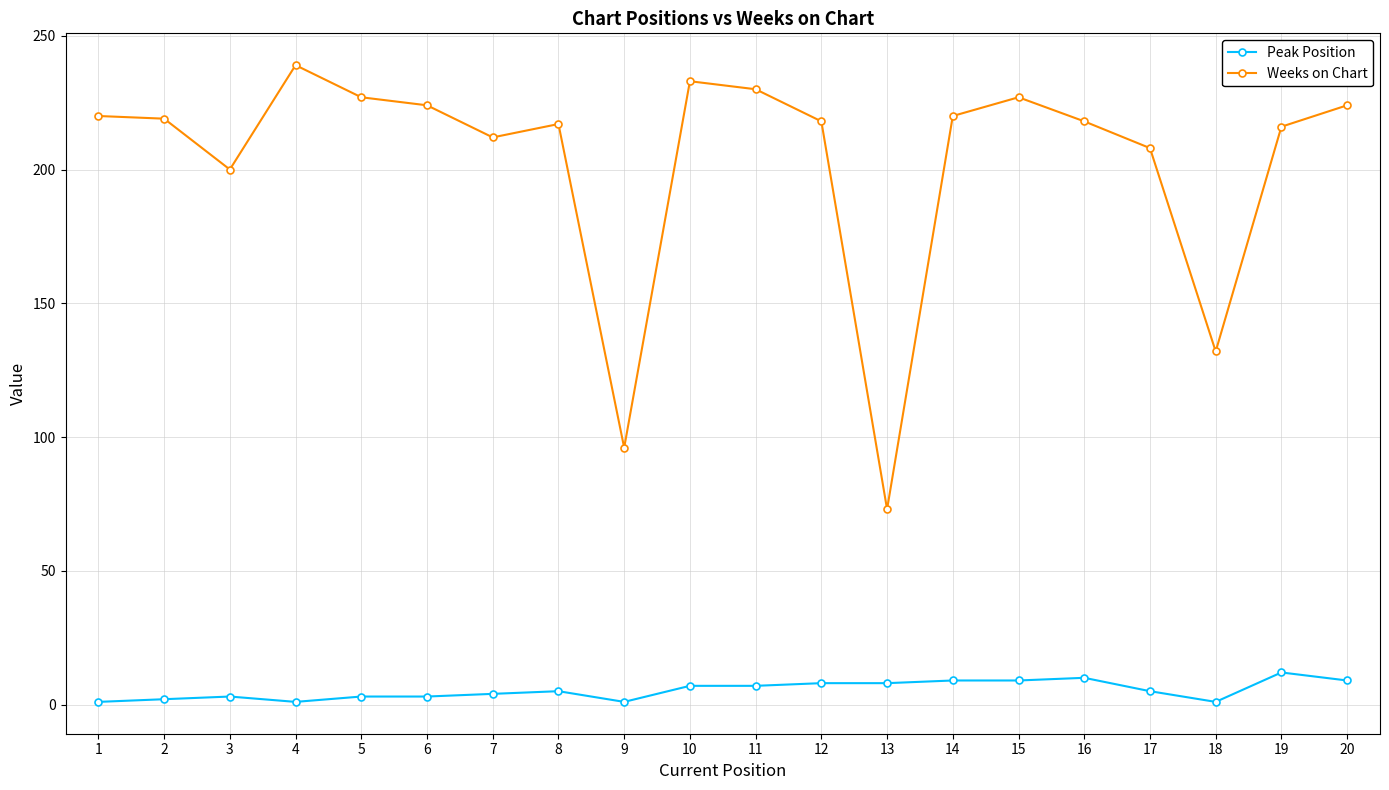

What is the difference between the second highest and minimum values in the Weeks on Chart series?

160